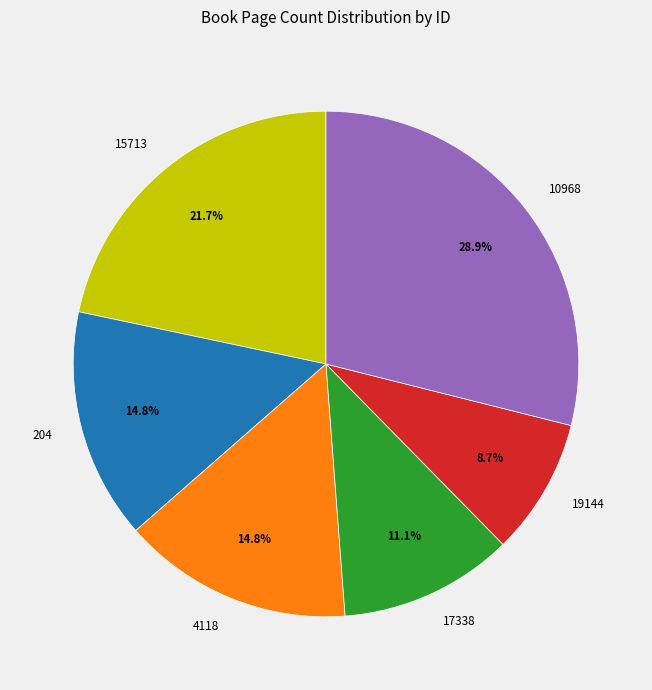

Between 17338 and 19144, which is larger?

17338